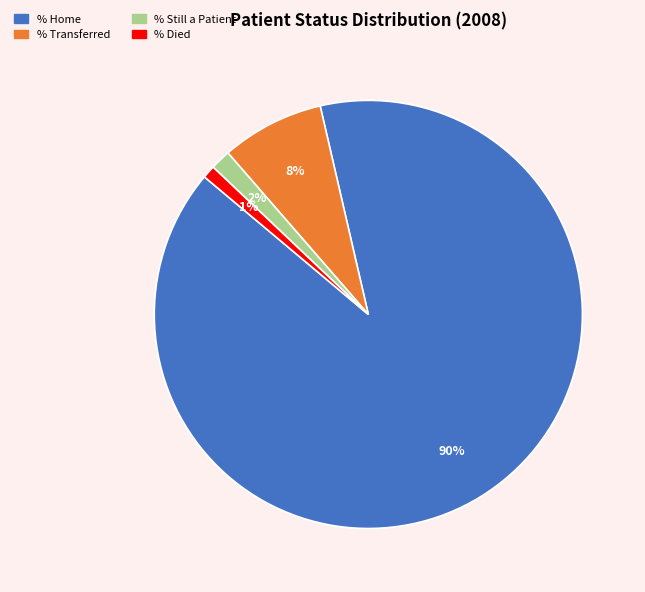

Is % Transferred the majority of the pie?

No